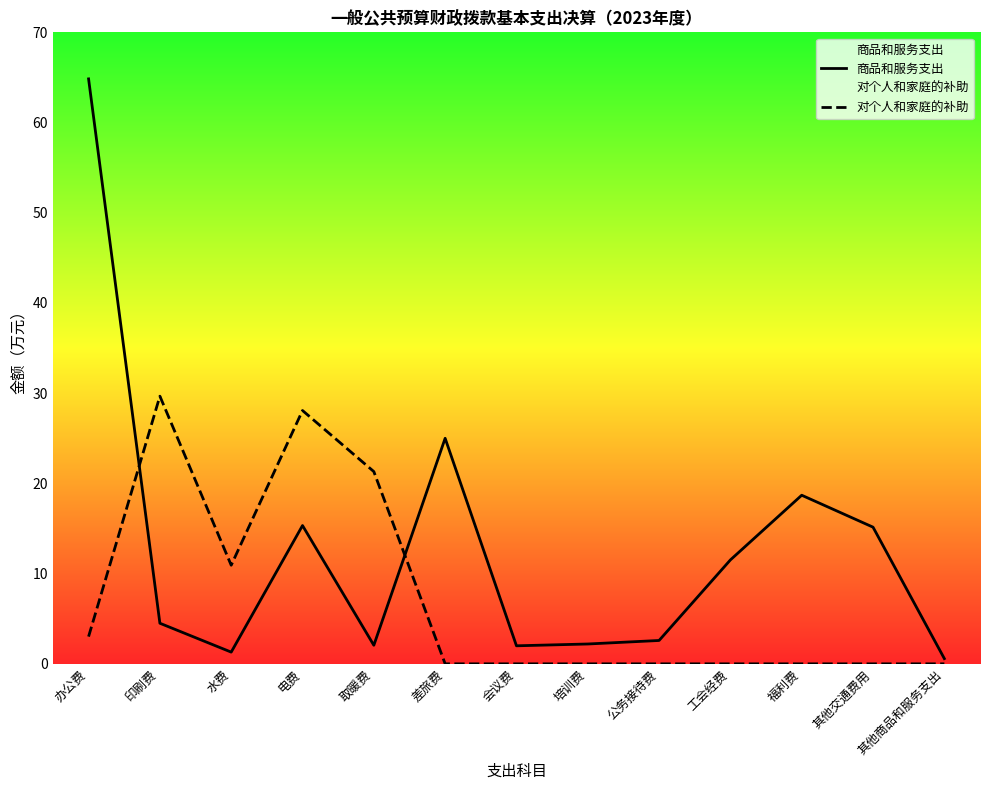

How many categories are shown in the chart?

13